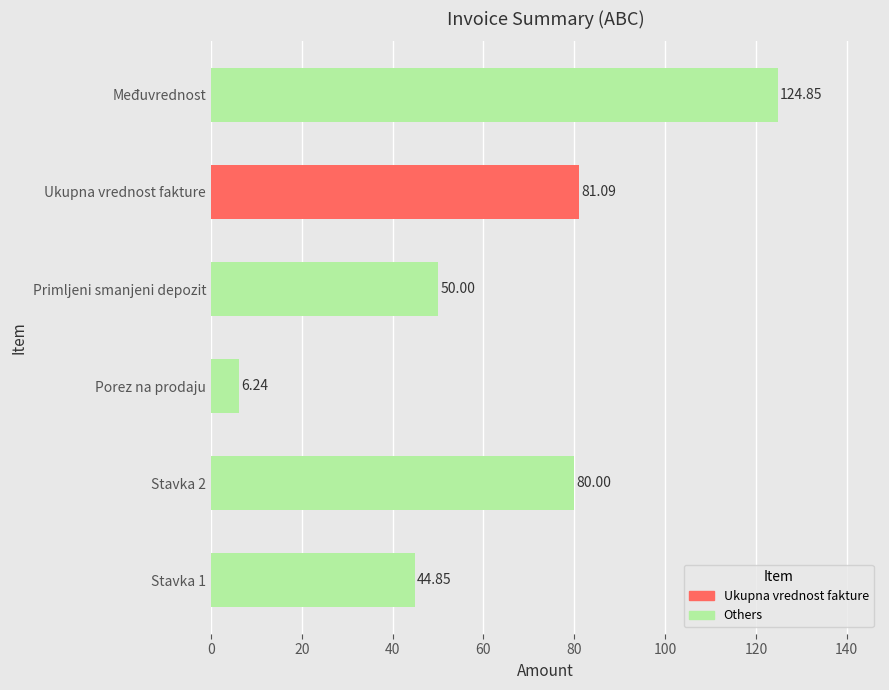

Between Primljeni smanjeni depozit and Stavka 2, which is larger?

Stavka 2